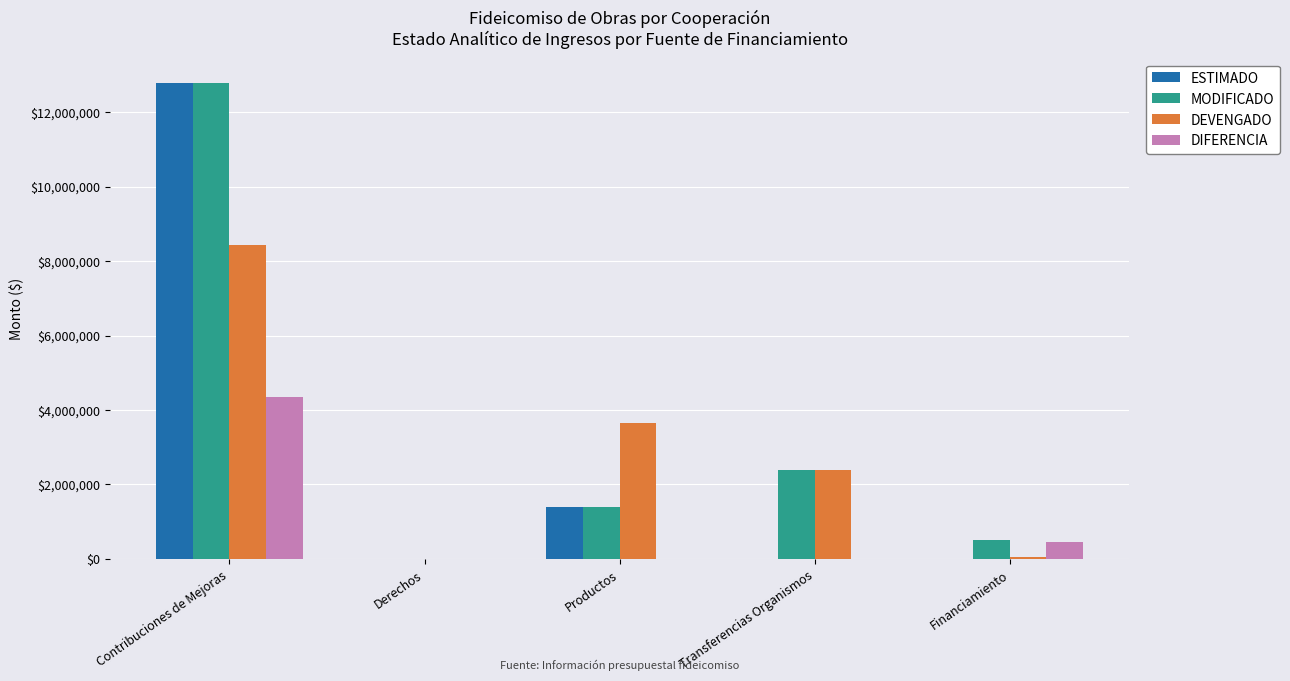

What is the total value across all series at Productos?

6465916.6